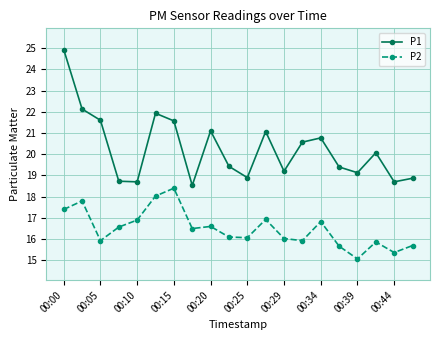

True or false: P1 has more than 1 points higher than both neighbors.

True